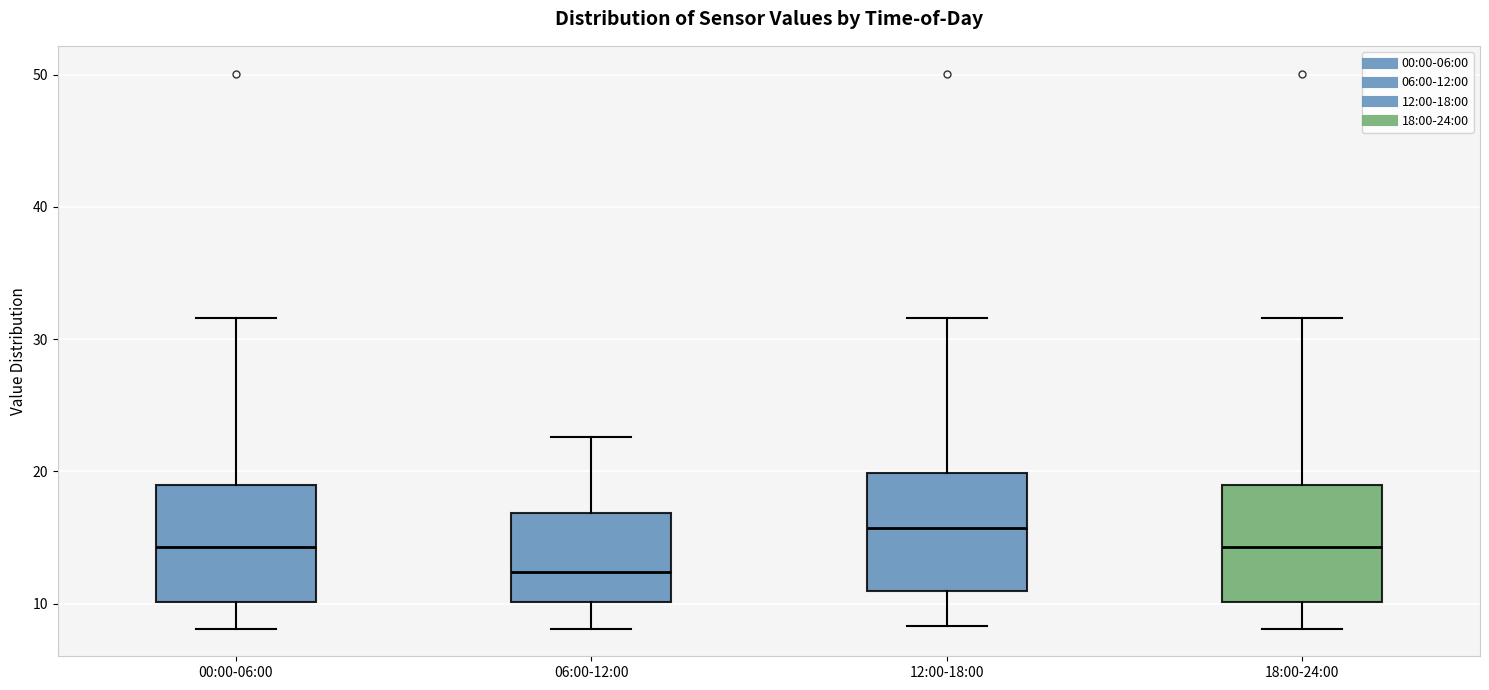

Reading left to right, read every box against the y-axis: the position of its median line, the range the box covers, and the ends of its whiskers. The values are not printed on the chart, so give them approximately, as read against the axis.

00:00-06:00: median 14, box 10 to 19, whiskers 8 to 32
06:00-12:00: median 12, box 10 to 17, whiskers 8 to 23
12:00-18:00: median 16, box 11 to 20, whiskers 8 to 32
18:00-24:00: median 14, box 10 to 19, whiskers 8 to 32